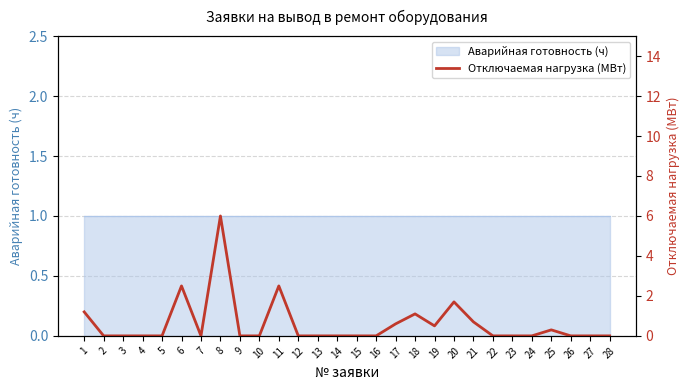

Rank the categories by value from lowest to highest.

2, 3, 4, 5, 7, 9, 10, 12, 13, 14, 15, 16, 22, 23, 24, 26, 27, 28, 25, 19, 17, 21, 18, 1, 20, 6, 11, 8